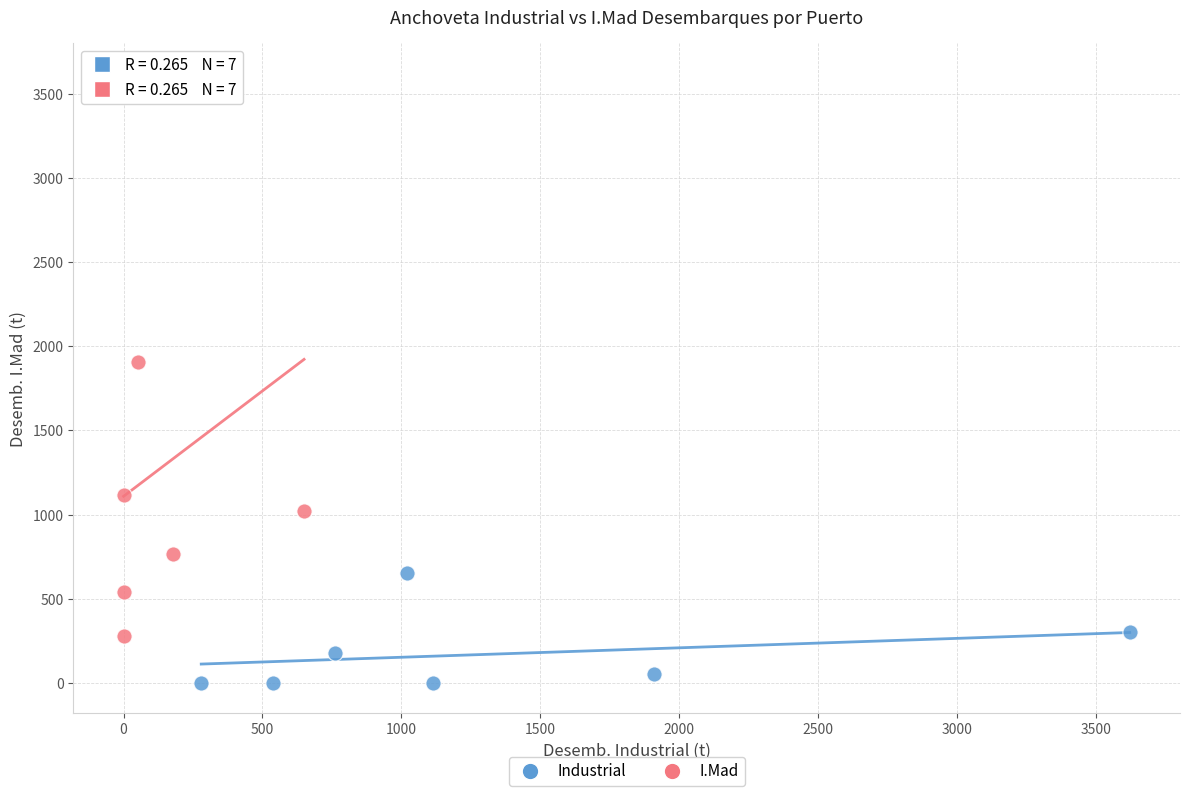

Which series contains the lowest Y value?

Industrial